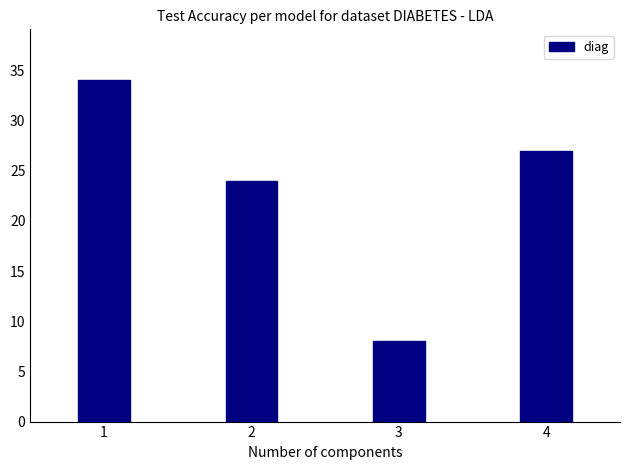

Count the values in the range 24 to 34.

3